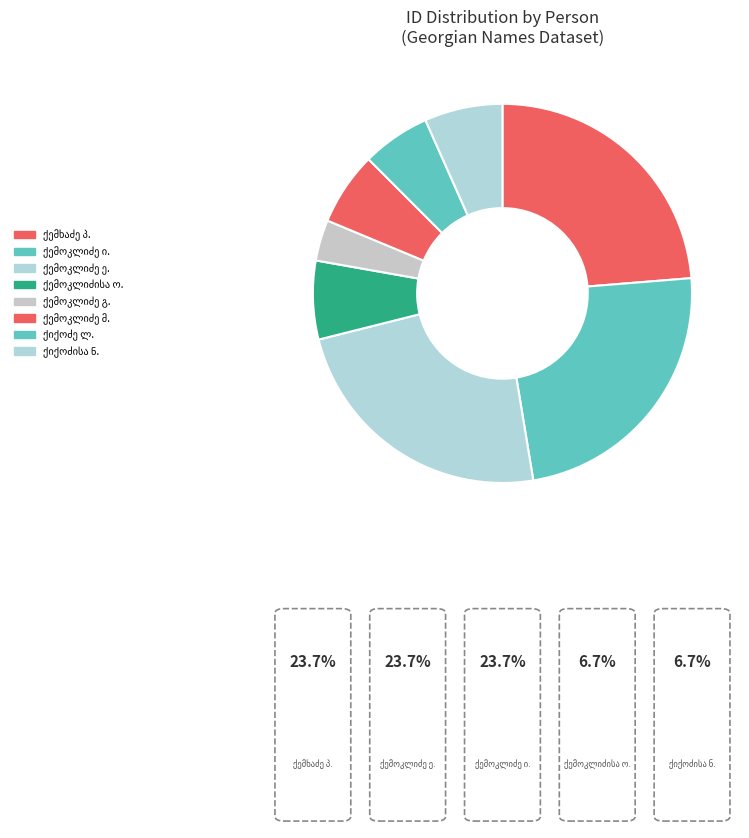

Which slice is the largest?

პორფილე საბას ძე ქემხაძე